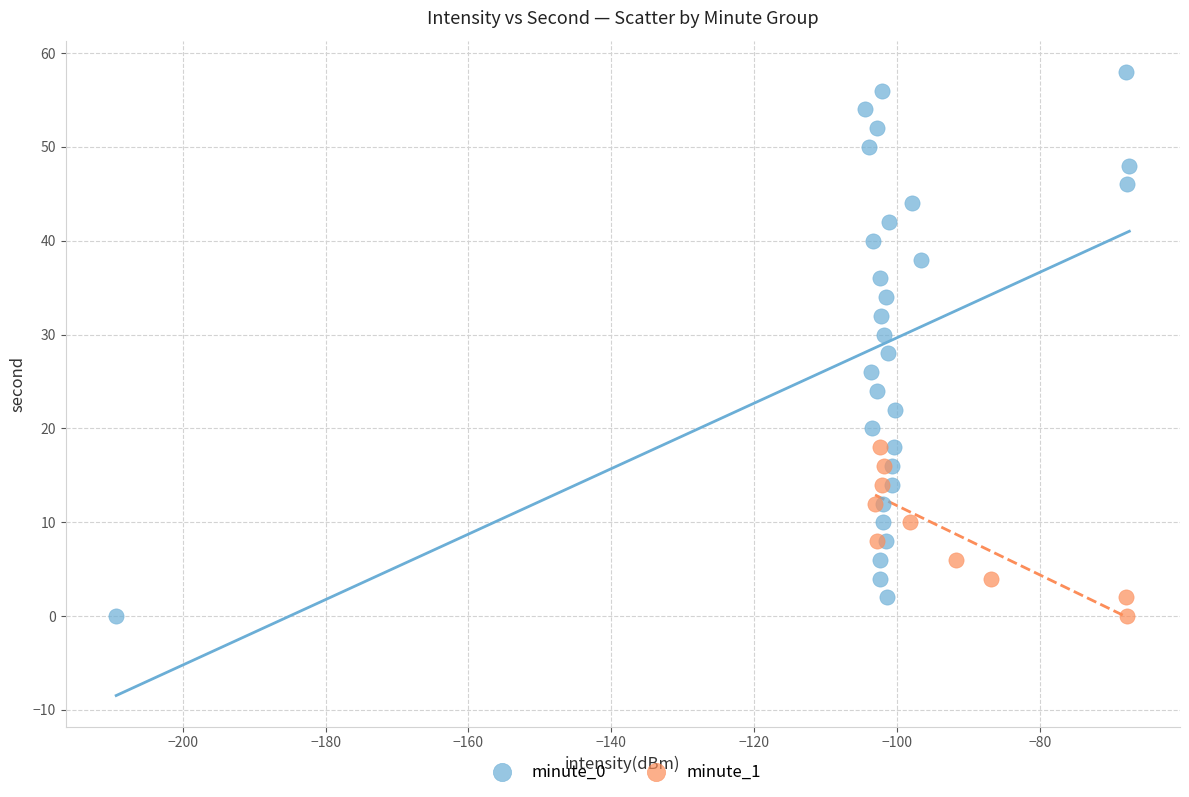

Which series reaches the maximum Y coordinate?

minute_0